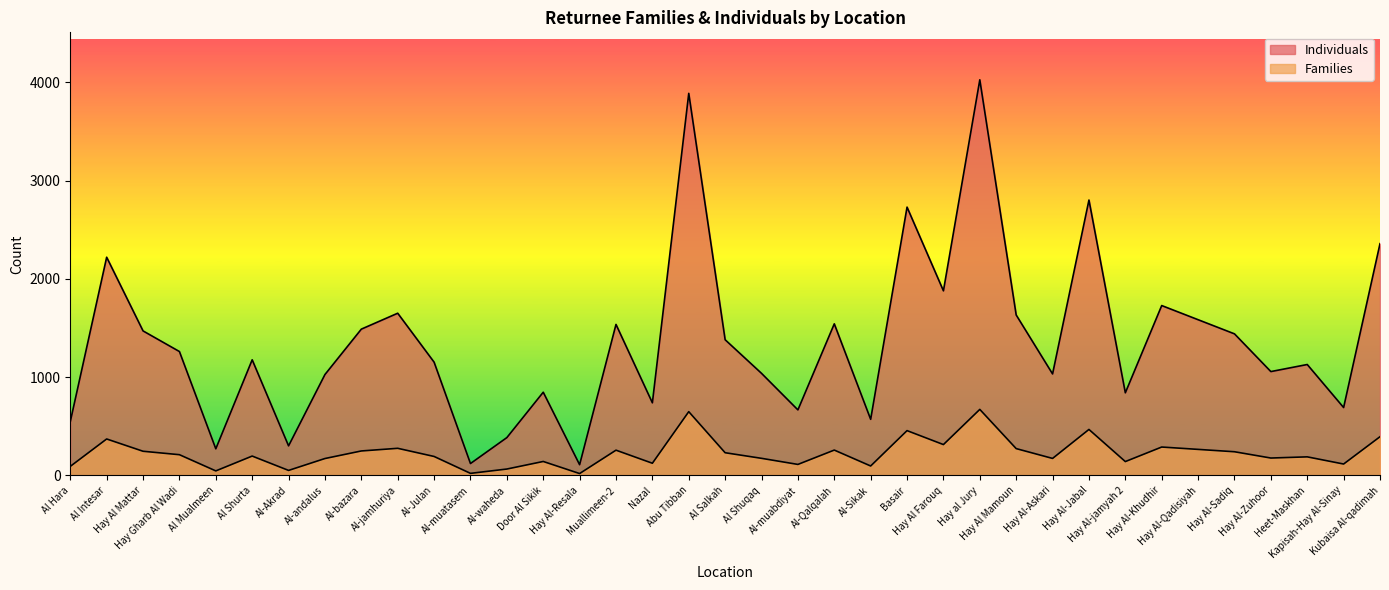

True or false: Families and Individuals cross at least once.

False